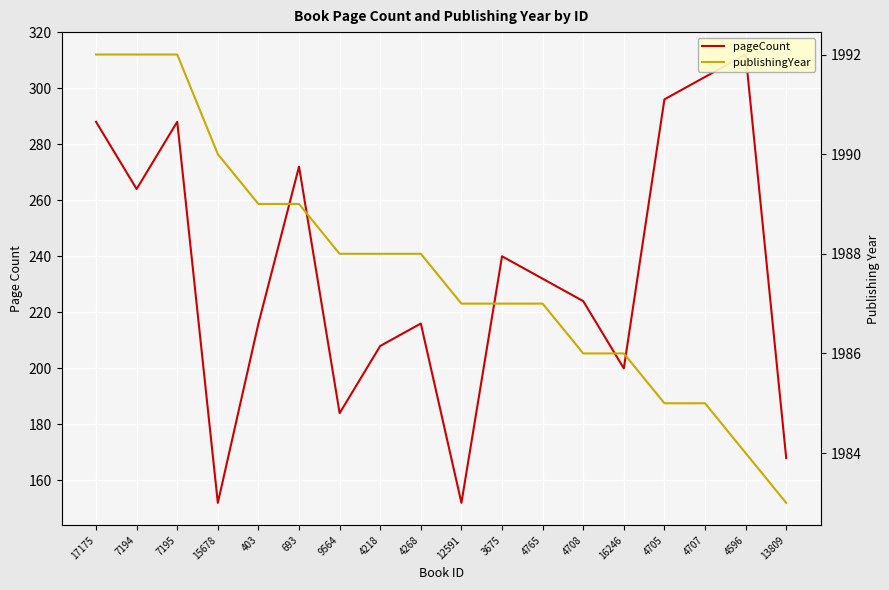

At which category does pageCount reach its first local valley?

7194